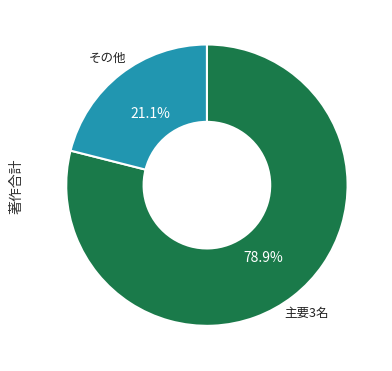

Is there any slice that represents more than half of the pie?

Yes